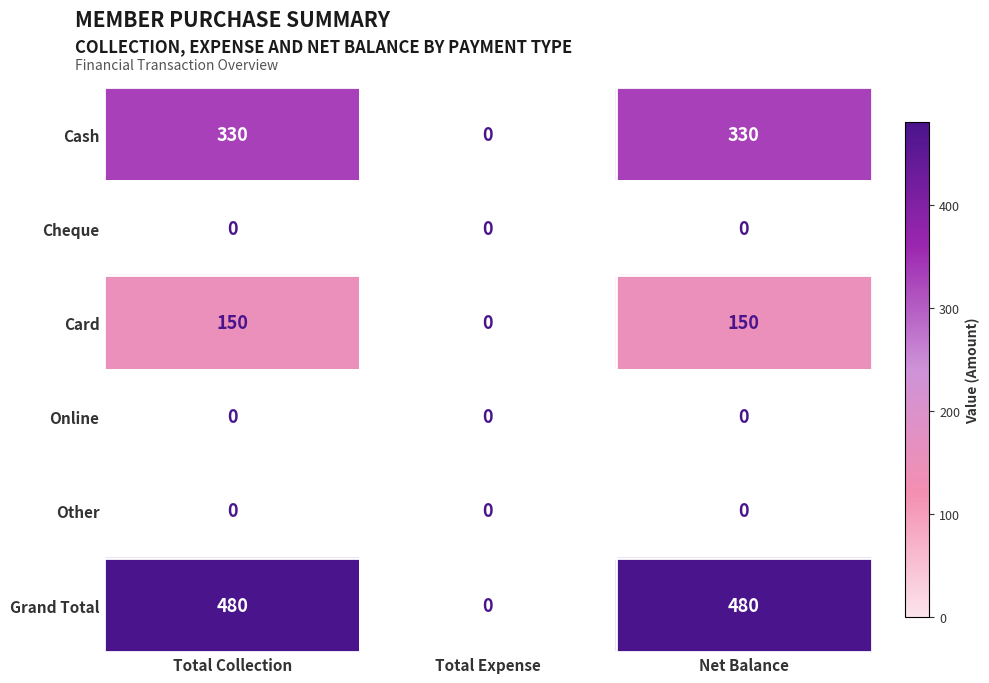

How many Card values are between 0 and 150?

3